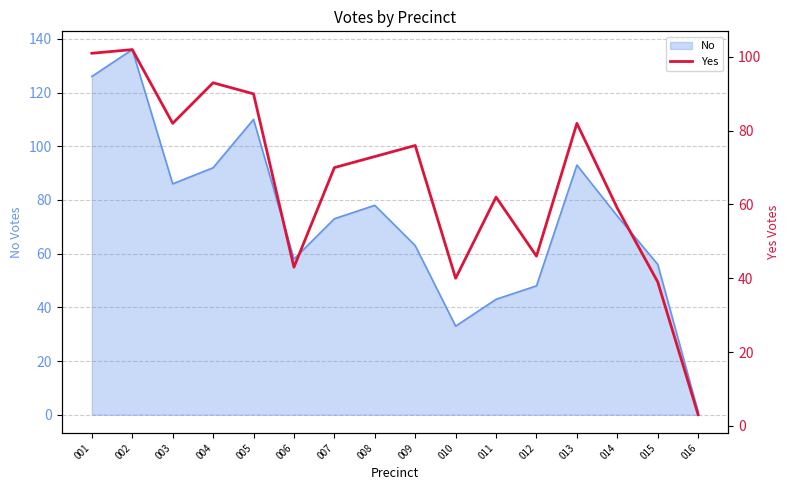

Which category has the lowest value in the No series?

016